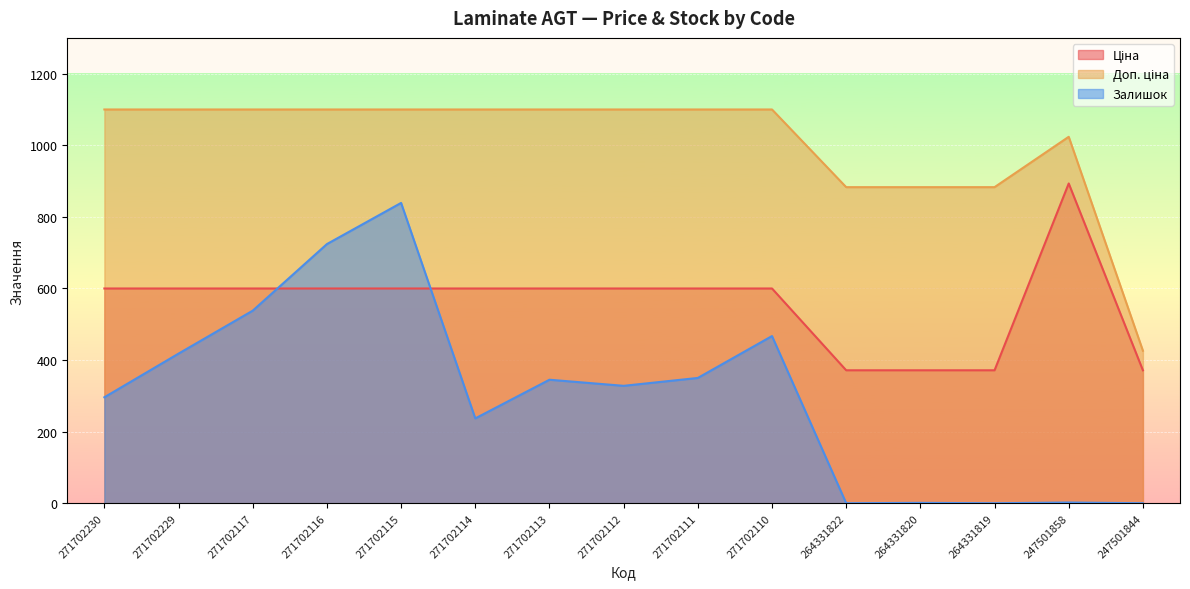

What is the maximum value for Ціна?

893.3